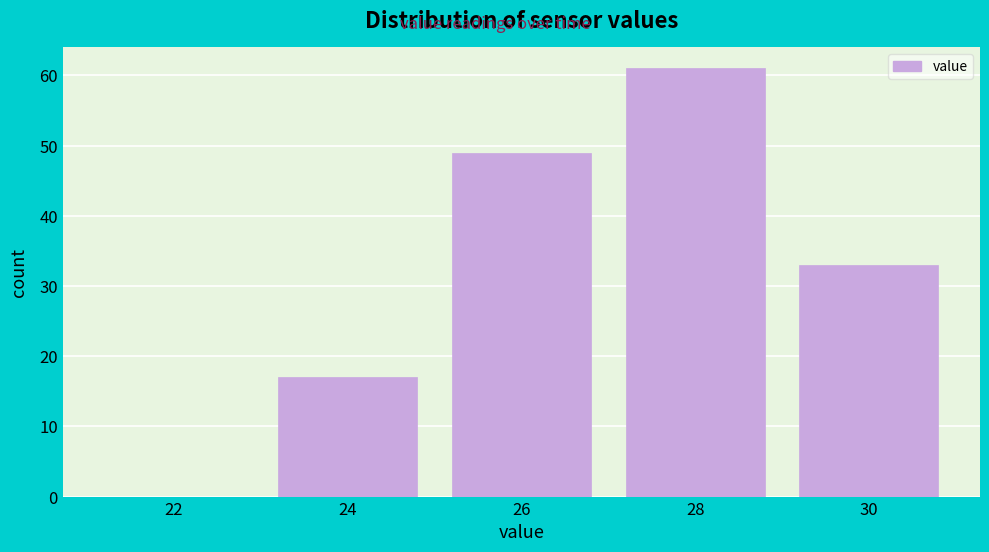

Reading left to right, what are all the values shown in this chart?

22=0	24=17	26=49	28=61	30=33